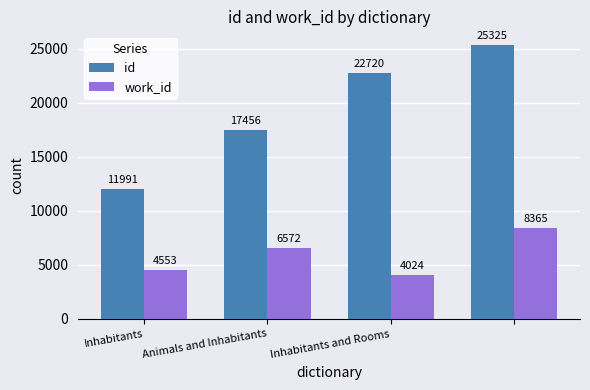

At how many categories does at least one series exceed 15374?

3